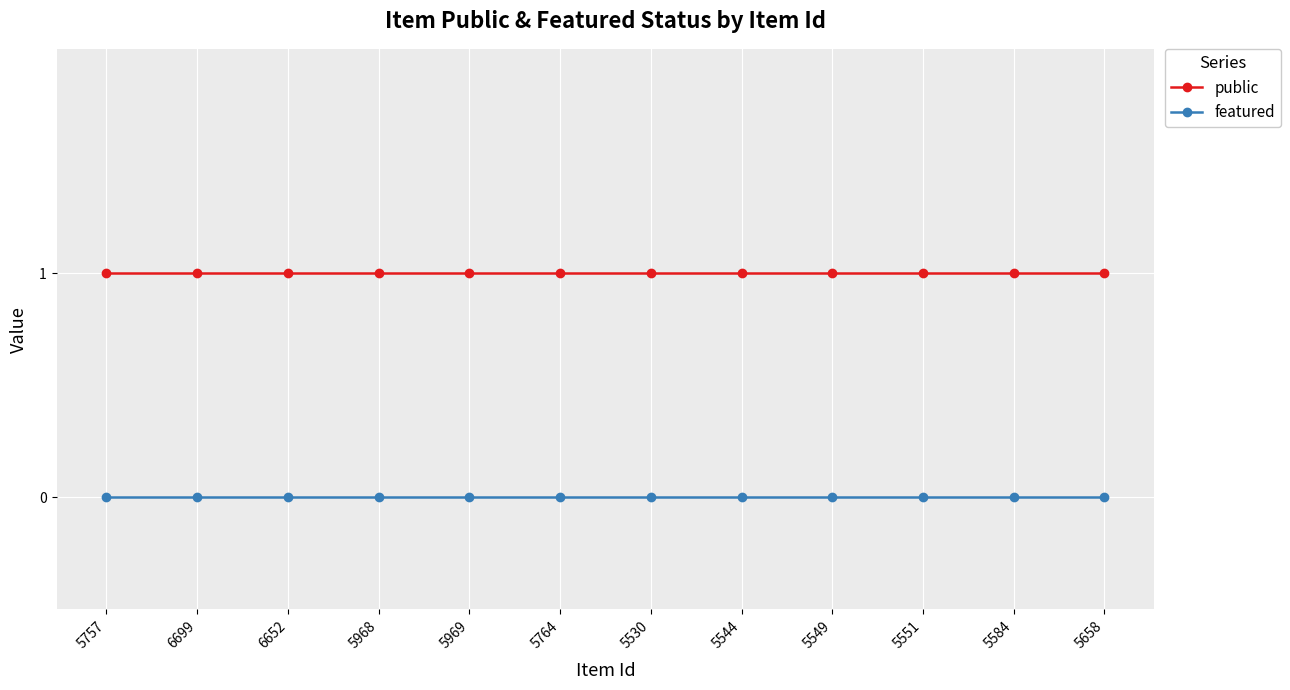

Reading right to left, extract all data points from this chart.

public: 5658=1	5584=1	5551=1	5549=1	5544=1	5530=1	5764=1	5969=1	5968=1	6652=1	6699=1	5757=1
featured: 5658=0	5584=0	5551=0	5549=0	5544=0	5530=0	5764=0	5969=0	5968=0	6652=0	6699=0	5757=0